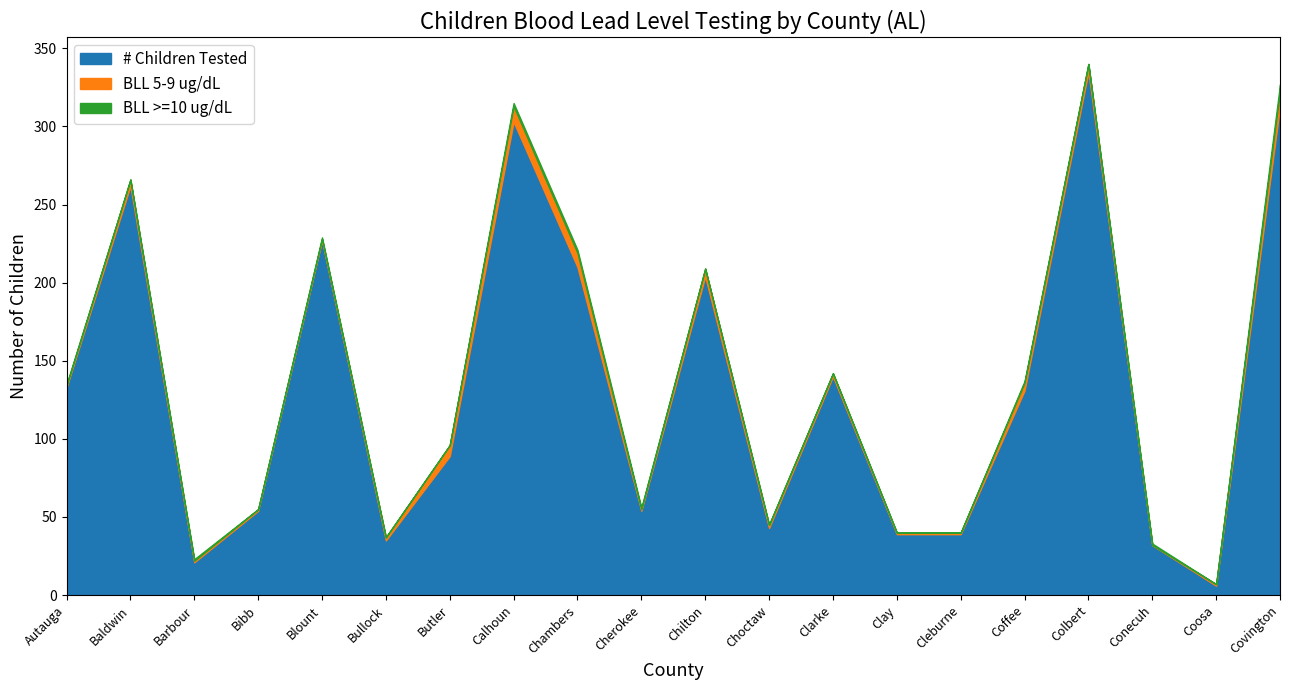

What is the maximum value shown in the chart?

335